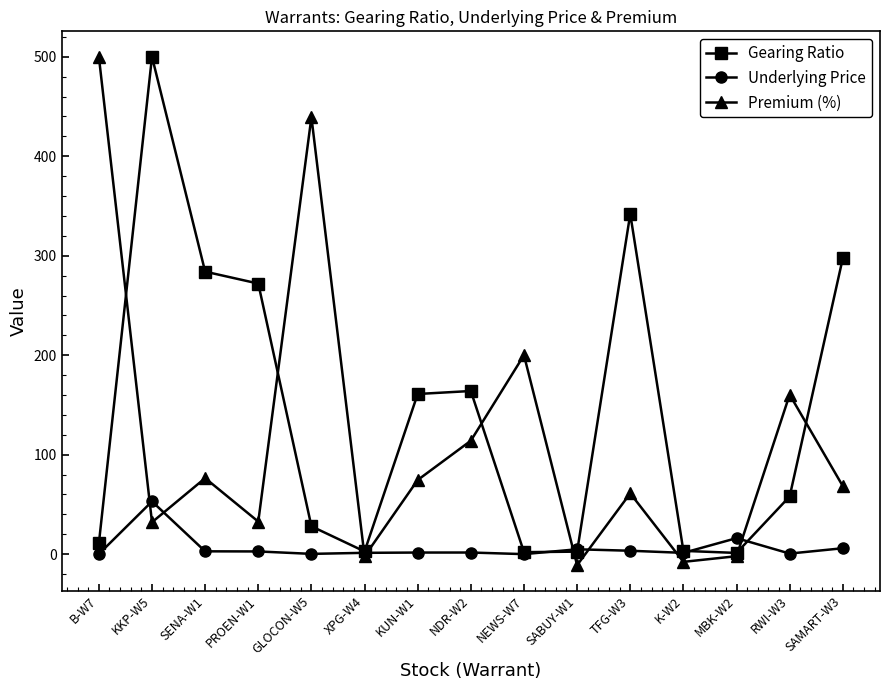

What is the average value of the Premium (%) series?

115.7